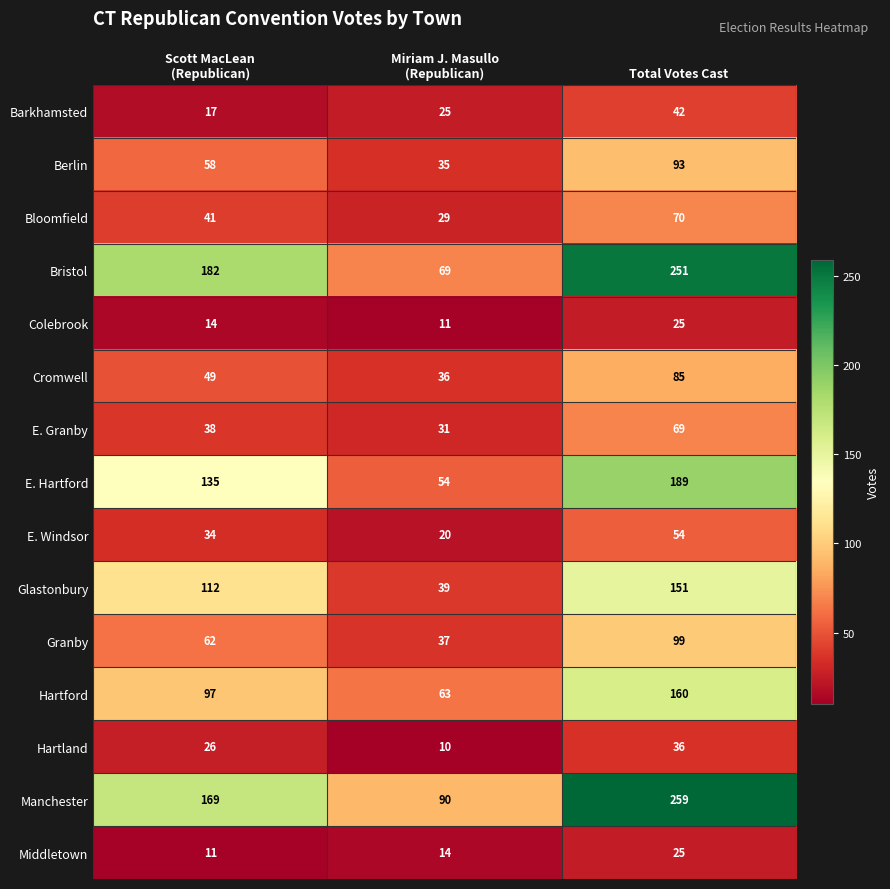

How many data points does each series have?

3